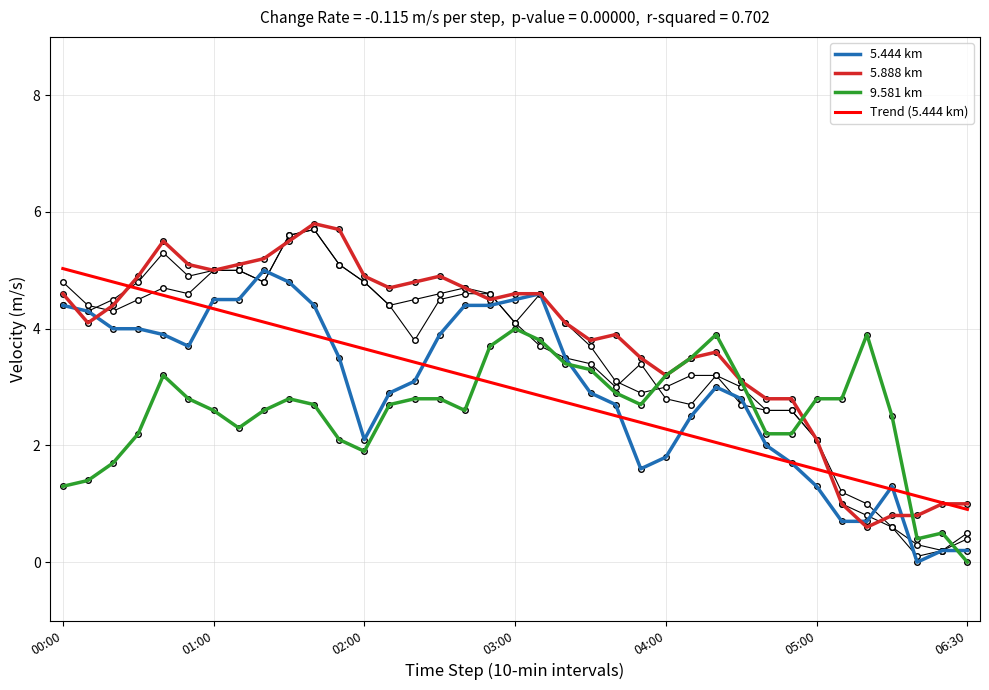

True or false: Trend (5.444 km) has more than 2 interior local peaks.

False